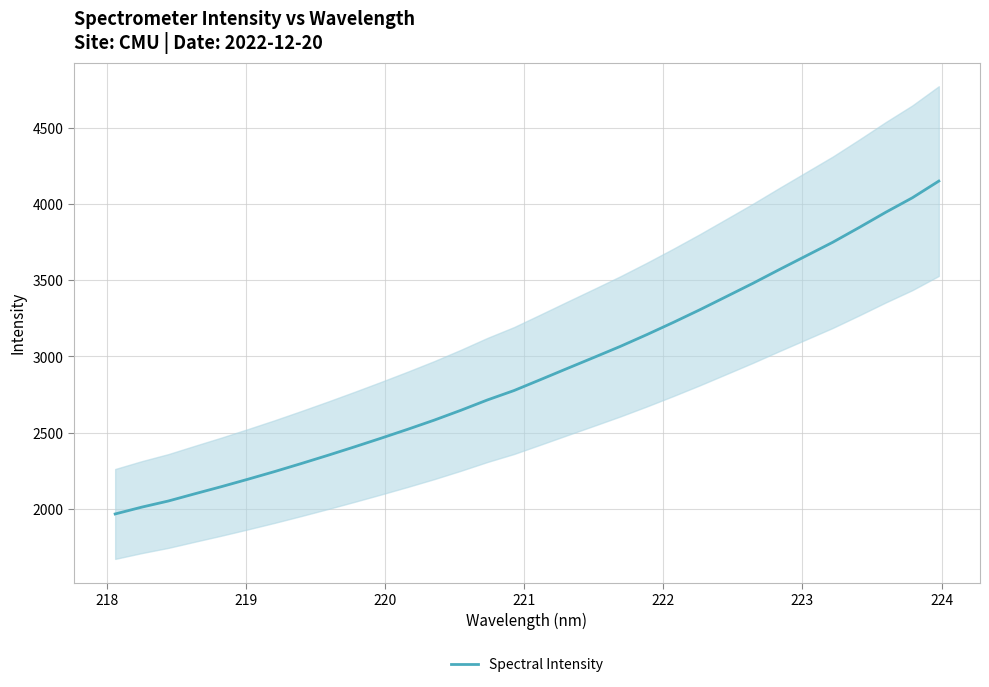

How many data points are less than 2847?

16